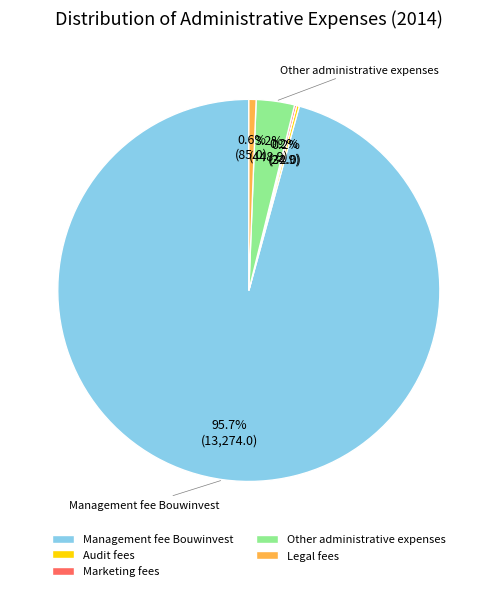

Which category has the biggest portion of the pie?

Management fee Bouwinvest